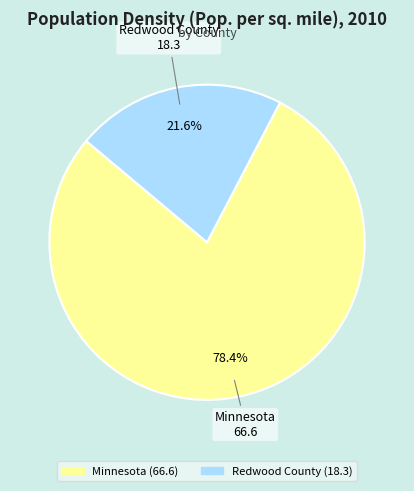

What portion of the pie excludes Minnesota?

21.6%